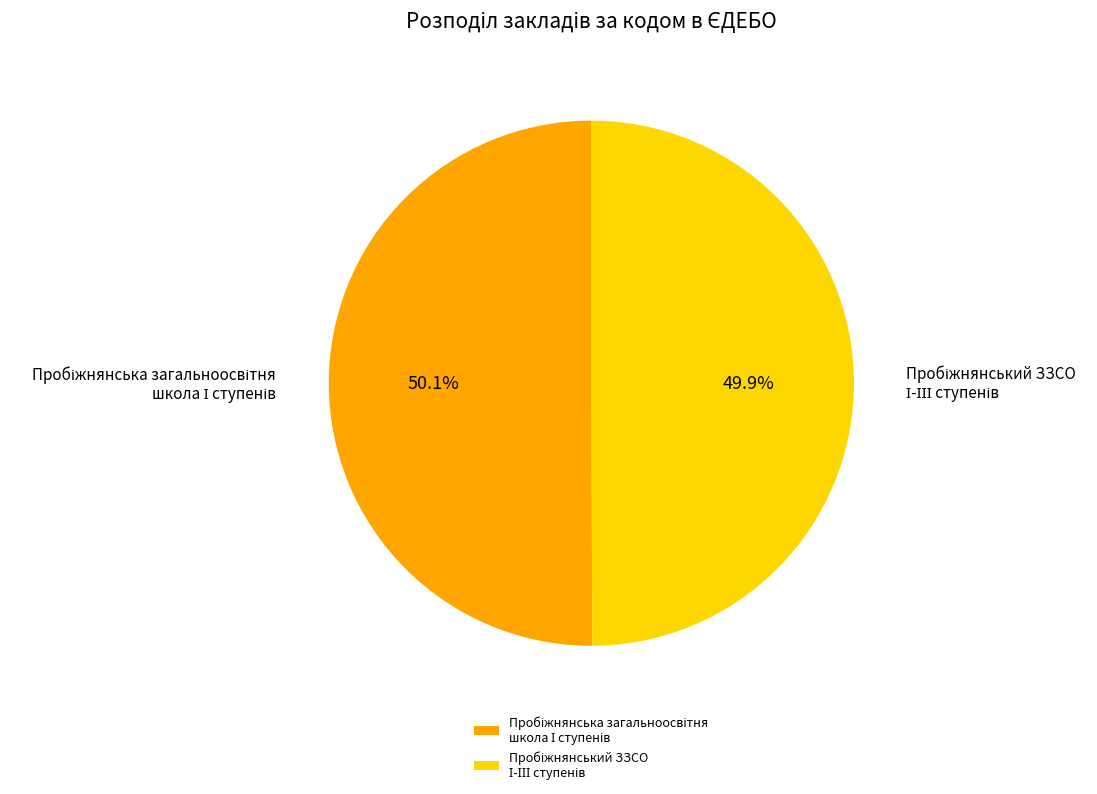

Does any single category account for the majority?

Yes